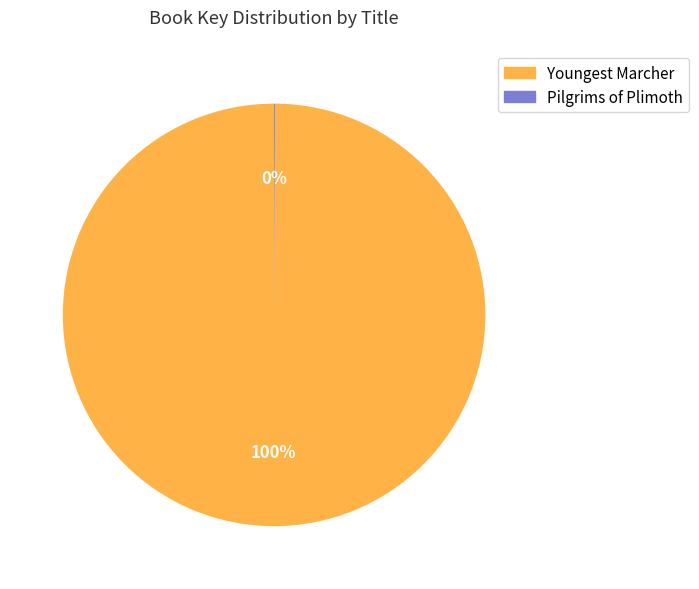

To the nearest percent, what is the difference between the largest and smallest slice percentages?

100%